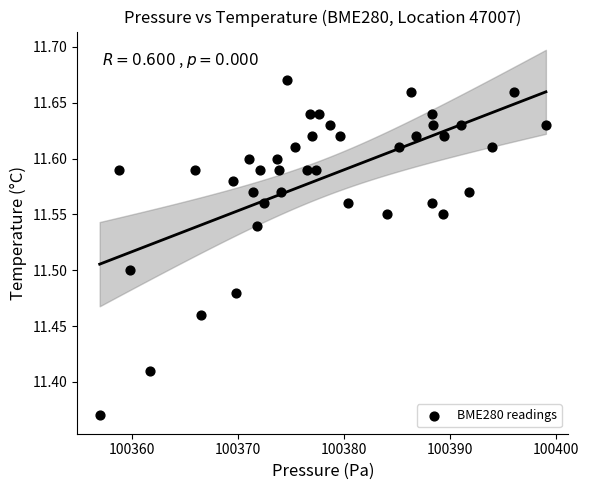

What is the range of Y values (max minus min)?

0.3